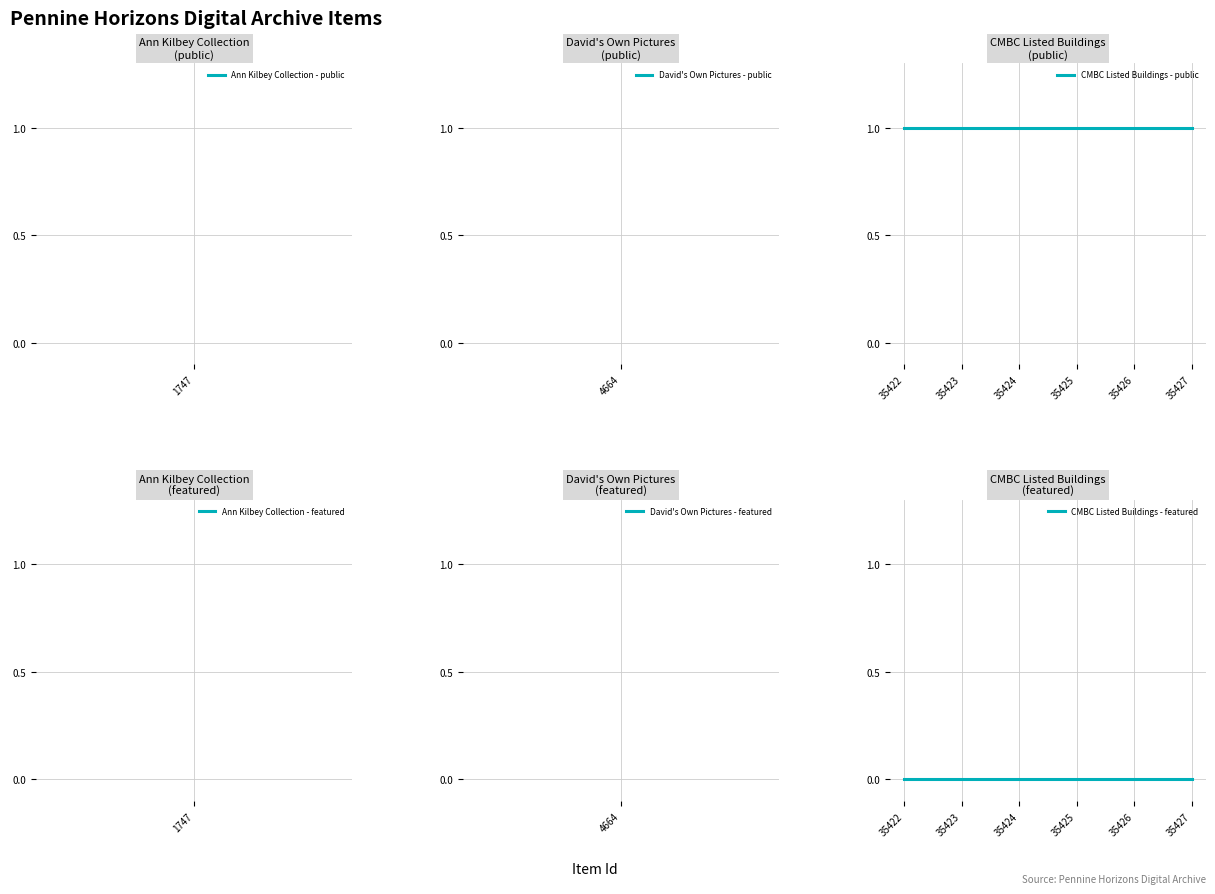

How many lines are shown in the chart?

2